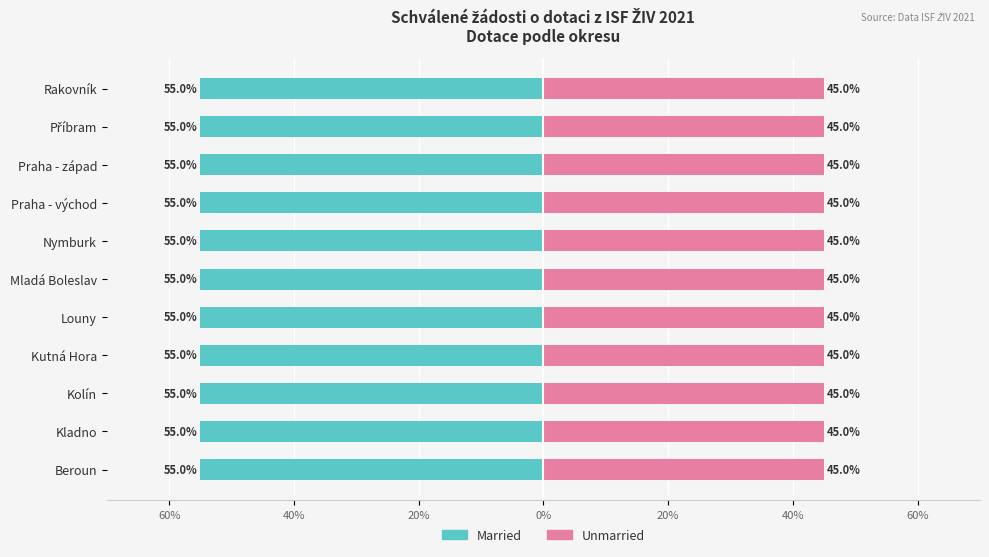

What is the sum of all Married values?

-605.0